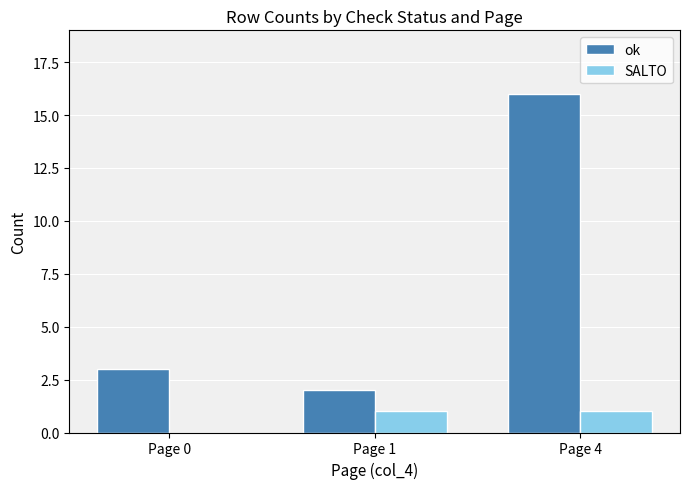

Reading left to right, what are all the values shown in this chart?

ok: 3	2	16
SALTO: 0	1	1